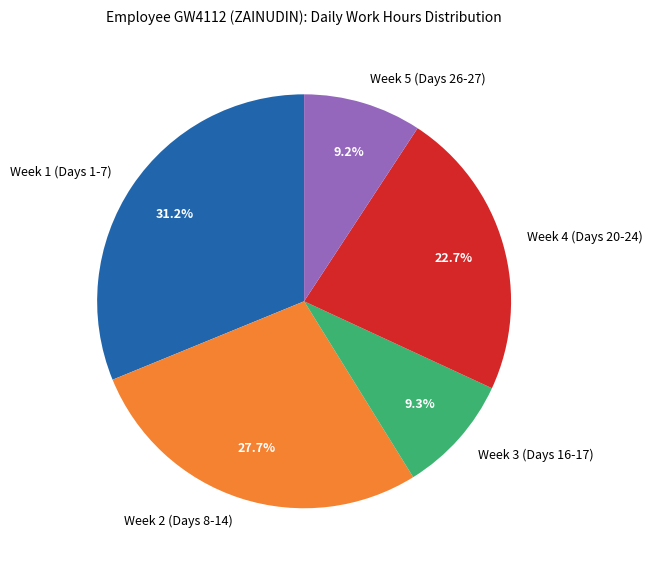

Do Week 1 (Days 1-7) and Week 5 (Days 26-27) together represent more than half of the pie?

No